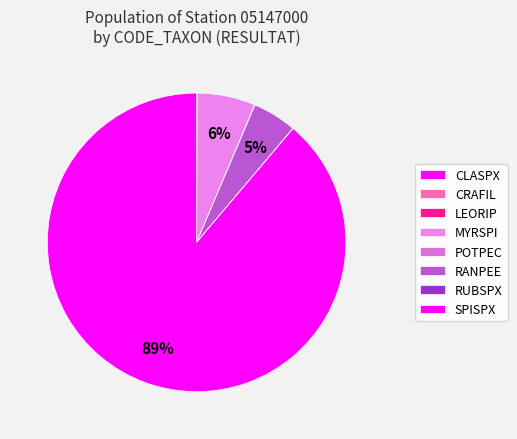

Does any single category account for the majority?

Yes